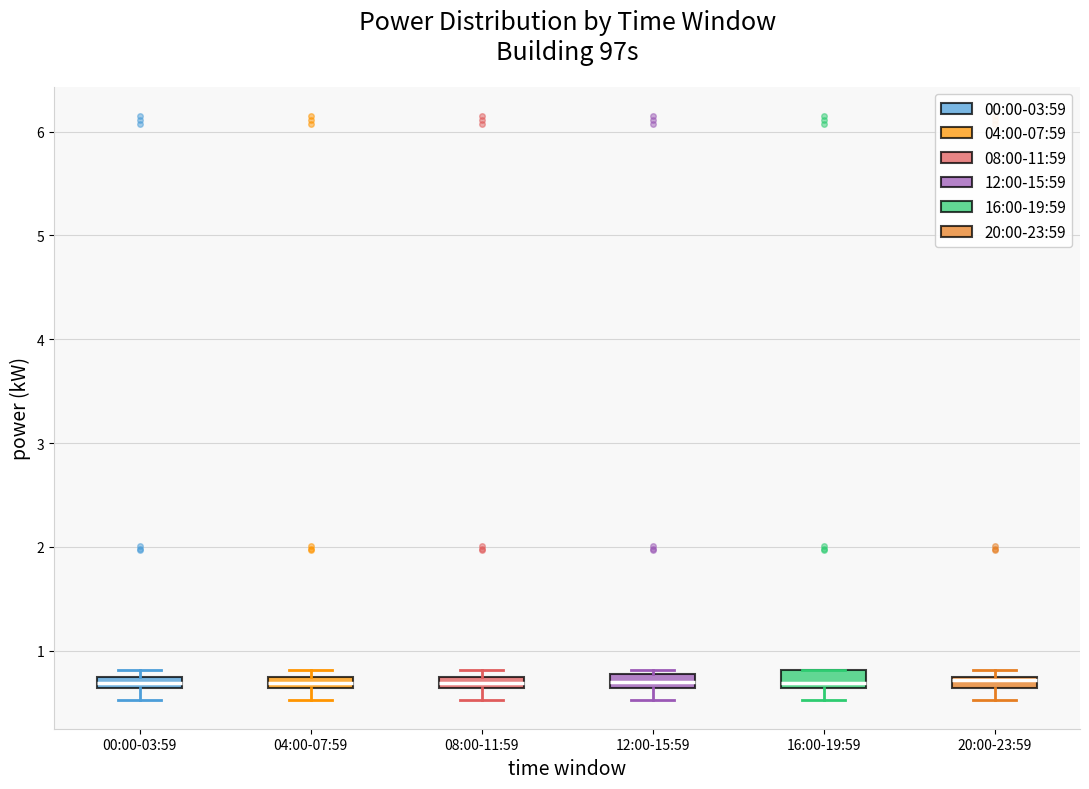

Where is the lower edge of the box for 04:00-07:59 on the y-axis? The values are not printed on the chart, so give them approximately, as read against the axis.

0.6